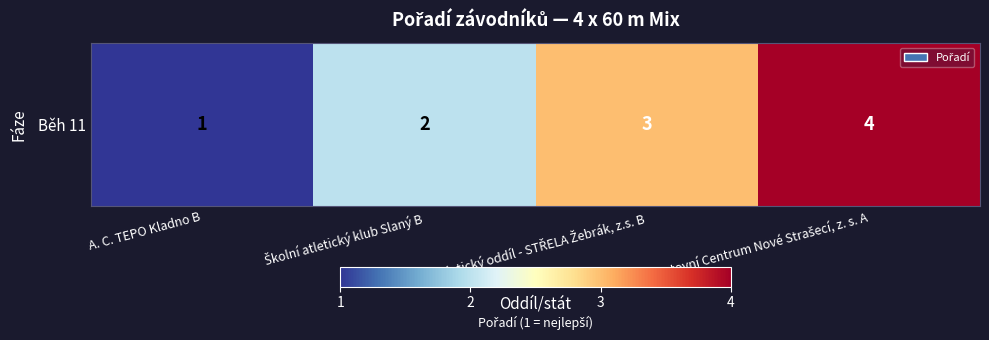

List the labels in order of value, smallest first.

A. C. TEPO Kladno B, Školní atletický klub Slaný B, Atletický oddíl - STŘELA Žebrák, z.s. B, Sportovní Centrum Nové Strašecí, z. s. A